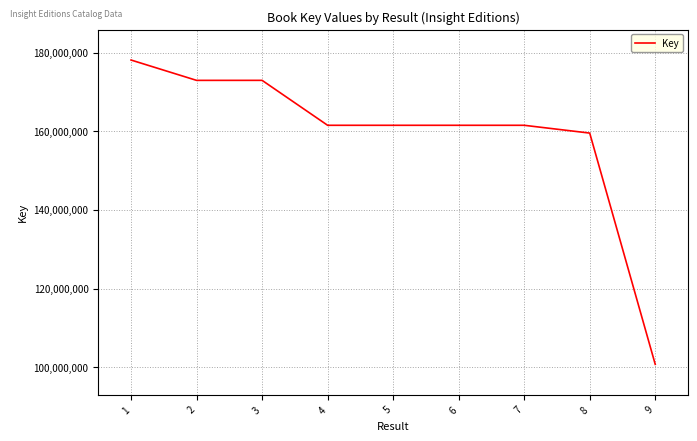

The chart shows a value of 161531715 at 6. True or false?

True